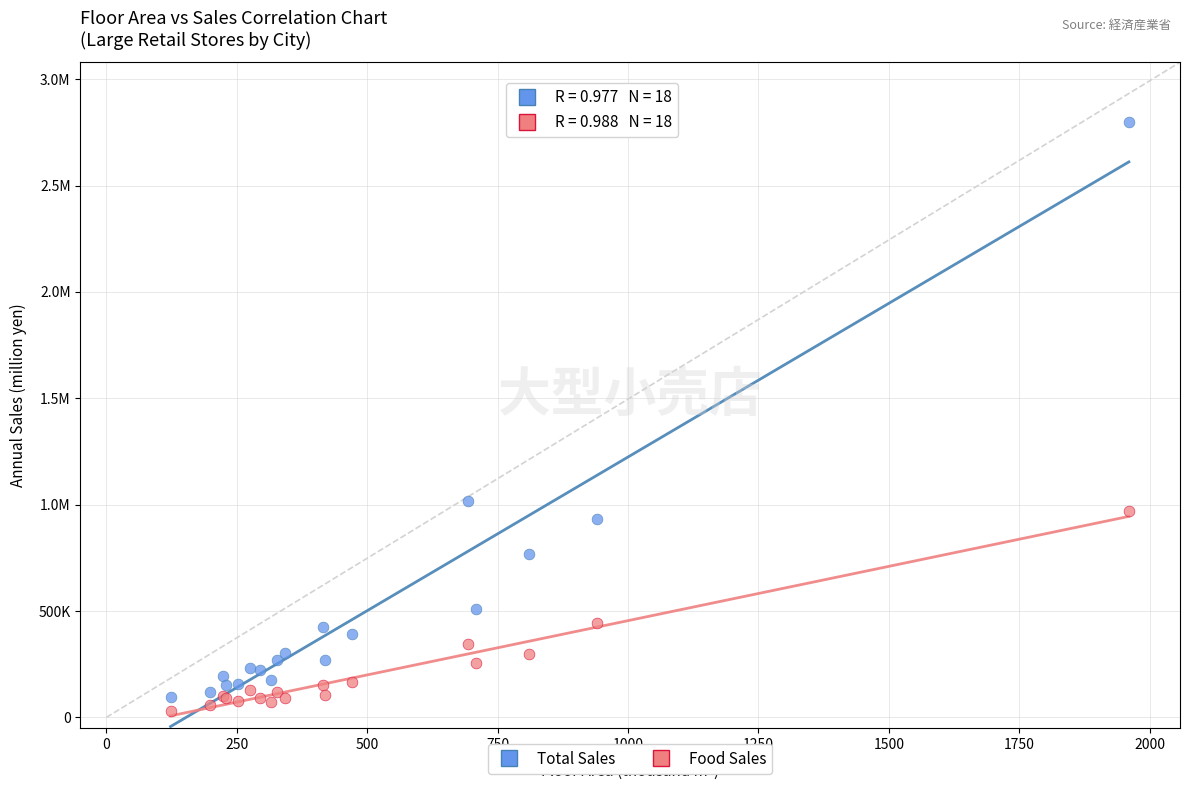

What are all the series names shown in the legend?

Total Sales, Food Sales